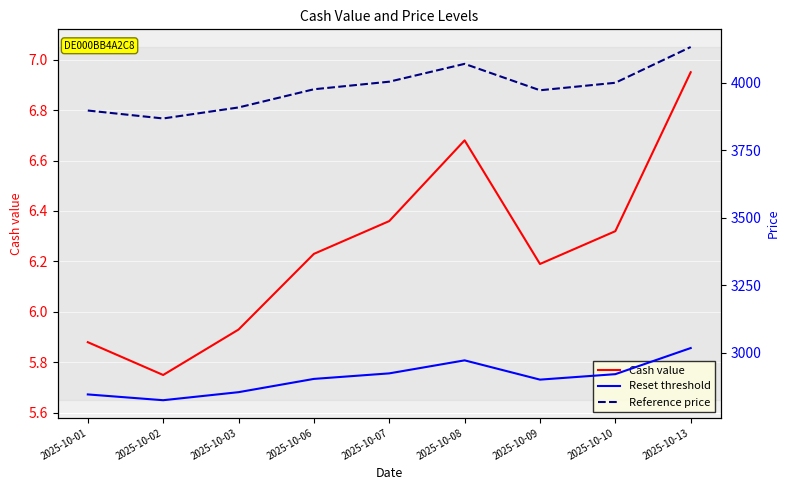

True or false: Cash value has a value of 1.8 at 2025-10-07.

False